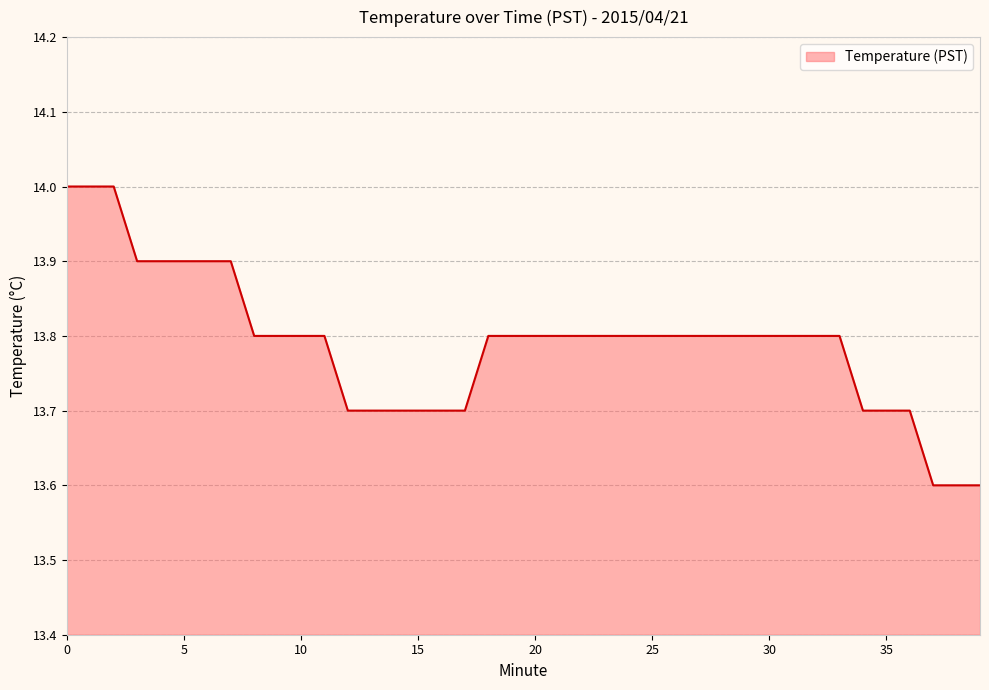

What is the minimum value shown in the chart?

13.6